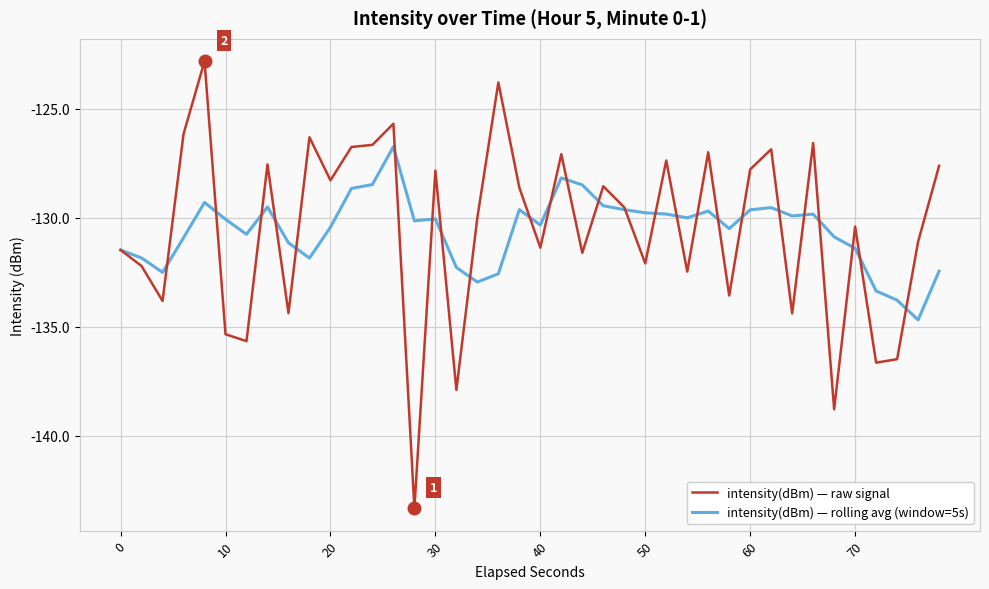

Which series has the largest range (max minus min)?

intensity(dBm) — raw signal